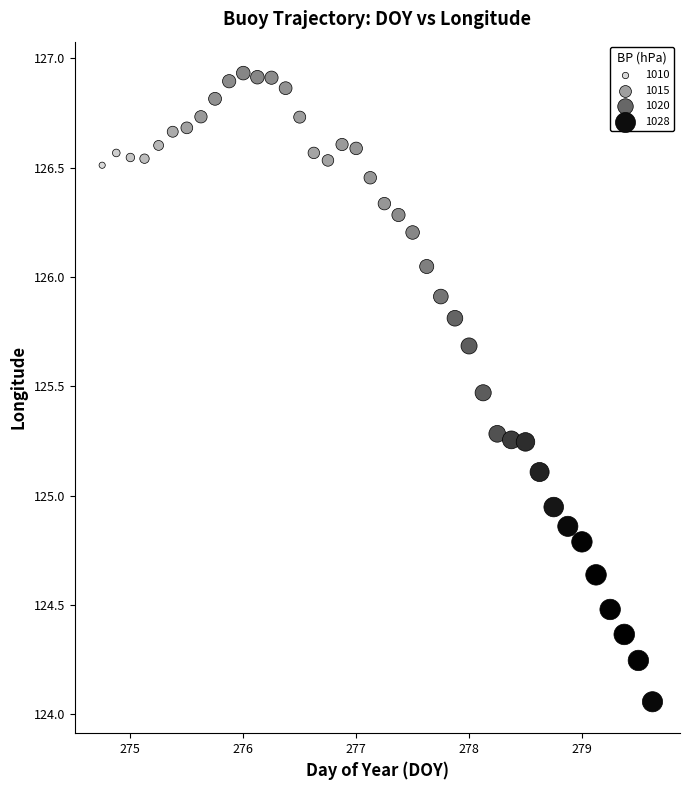

What is the range of X values (max minus min)?

4.9